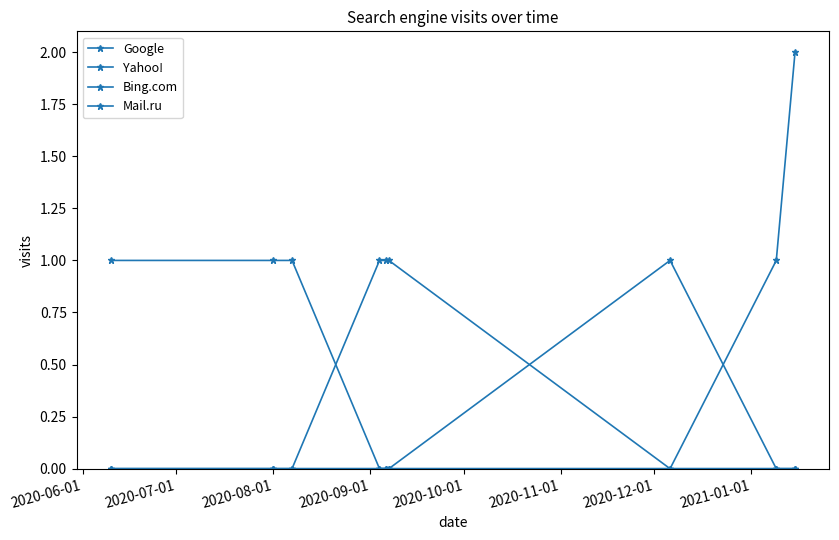

True or false: Bing.com and Google cross at least once.

False